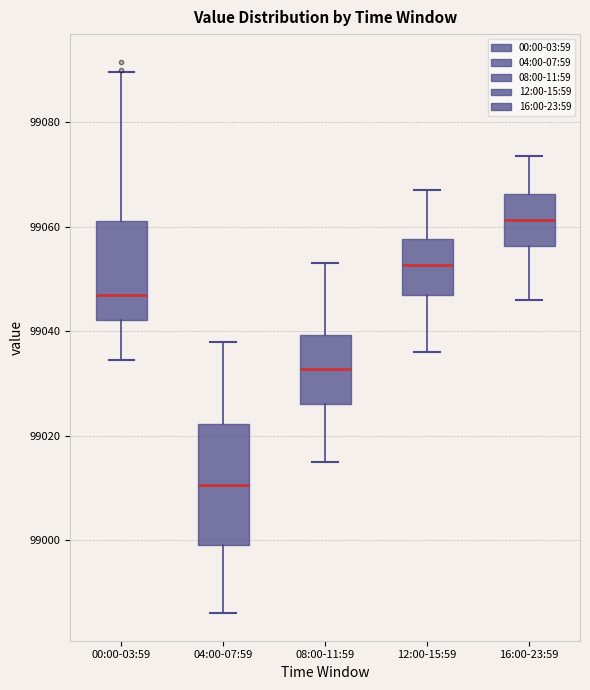

Comparing the boxes themselves (not the whiskers), which one is the tallest?

04:00-07:59